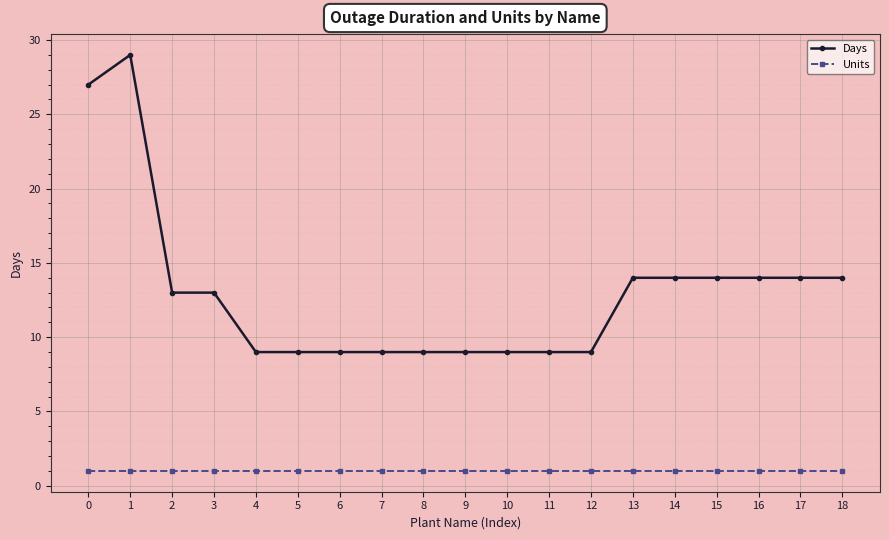

What is the greatest value displayed?

29